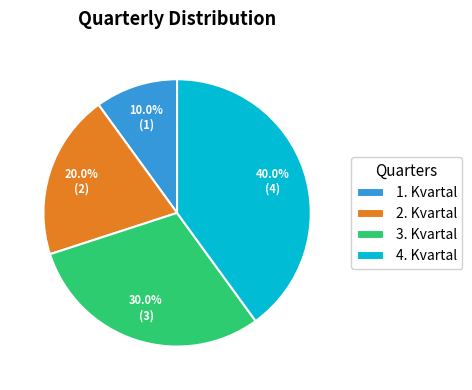

Do 3. Kvartal and 4. Kvartal together represent more than half of the pie?

Yes